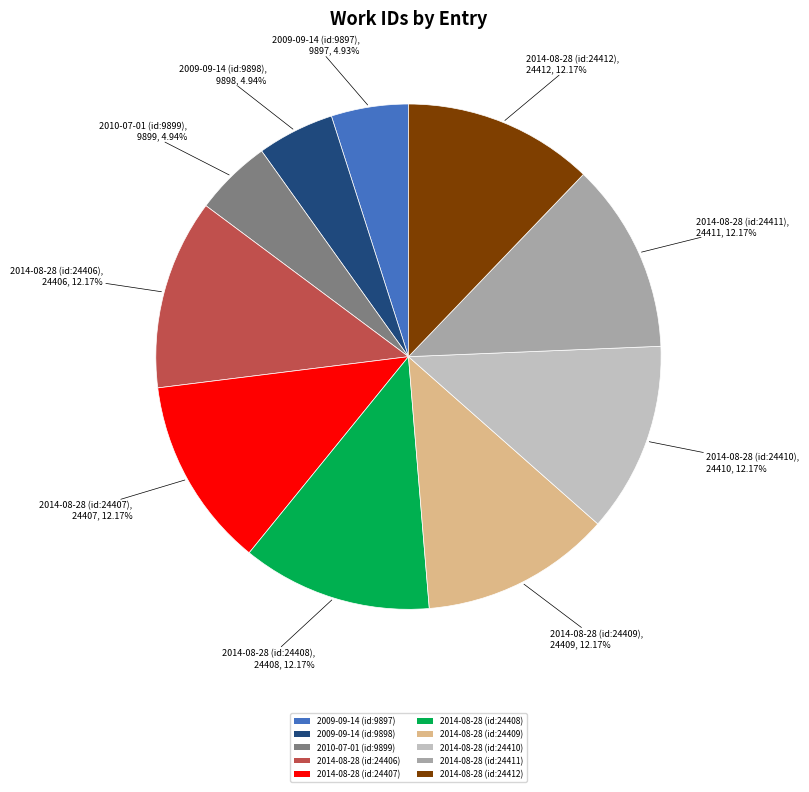

What is the total percentage of 2014-08-28 (id:24411) and 2014-08-28 (id:24409)?

24.3%